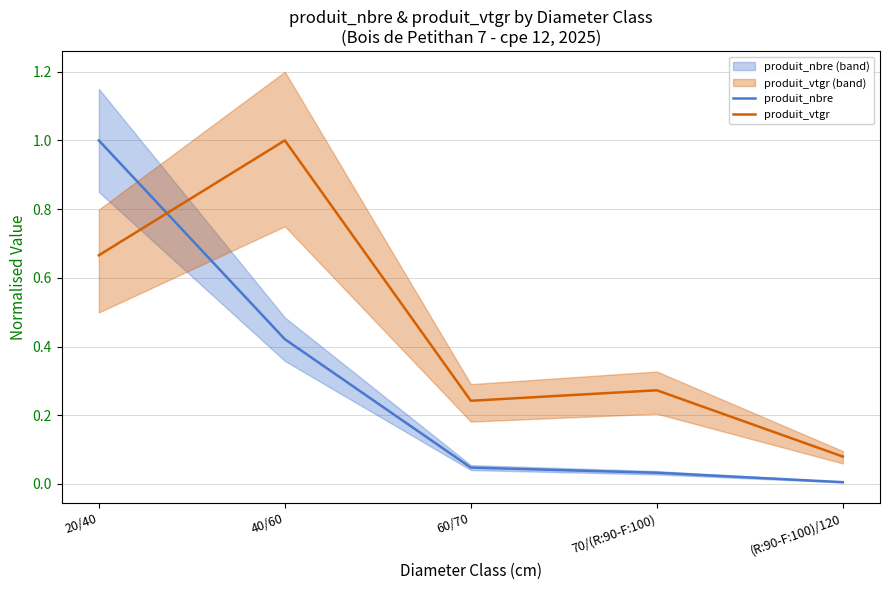

What is the label of the 1st point from the right?

(R:90-F:100)/120